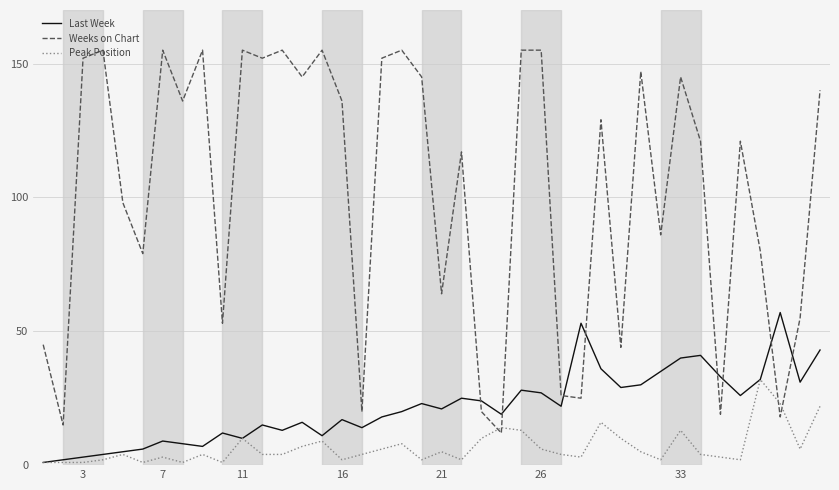

Which series ends up on top after the final intersection of Peak Position and Weeks on Chart?

Weeks on Chart